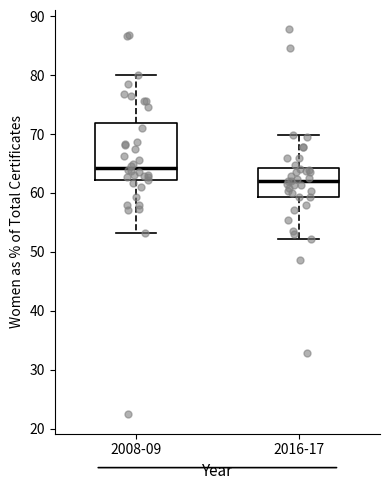

Which box has the highest median line?

2008-09